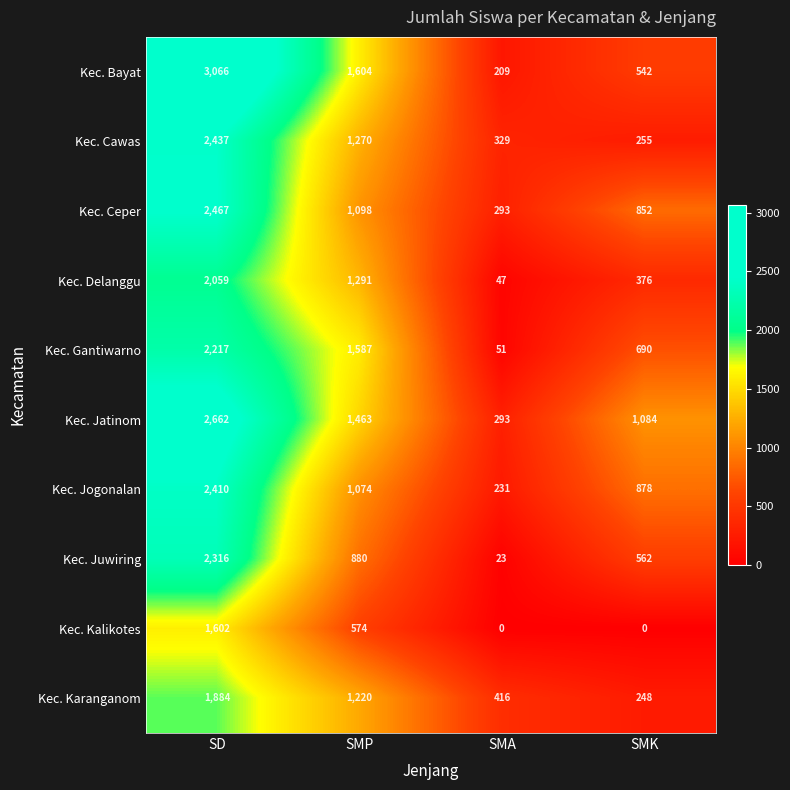

How many Kec. Delanggu values are between 376 and 2059?

3